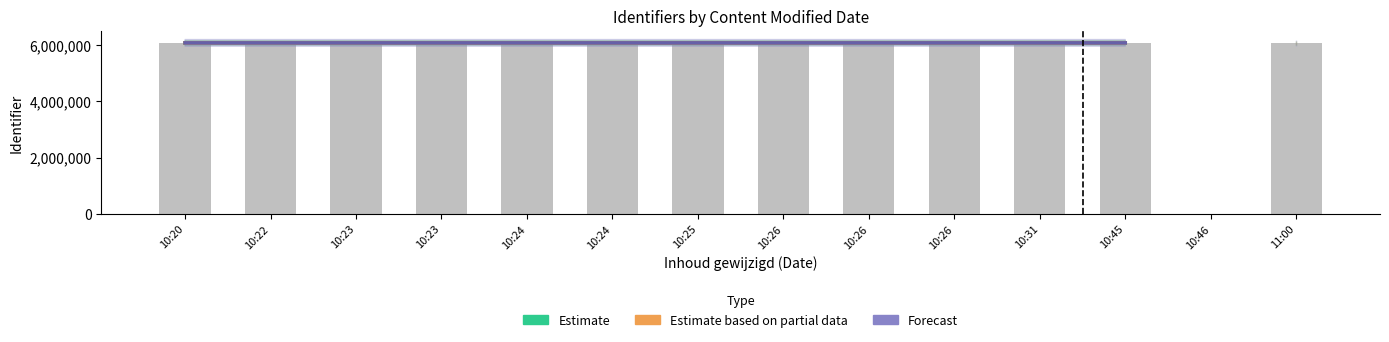

Is it true that Forecast equals 8047363.6 at 11:00?

False